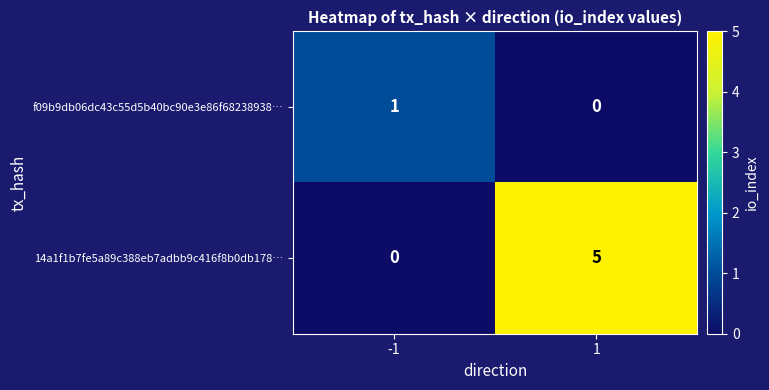

What value does the 14a1f1b7fe5a89c388eb7adbb9c416f8b0db178… series have at 1?

5